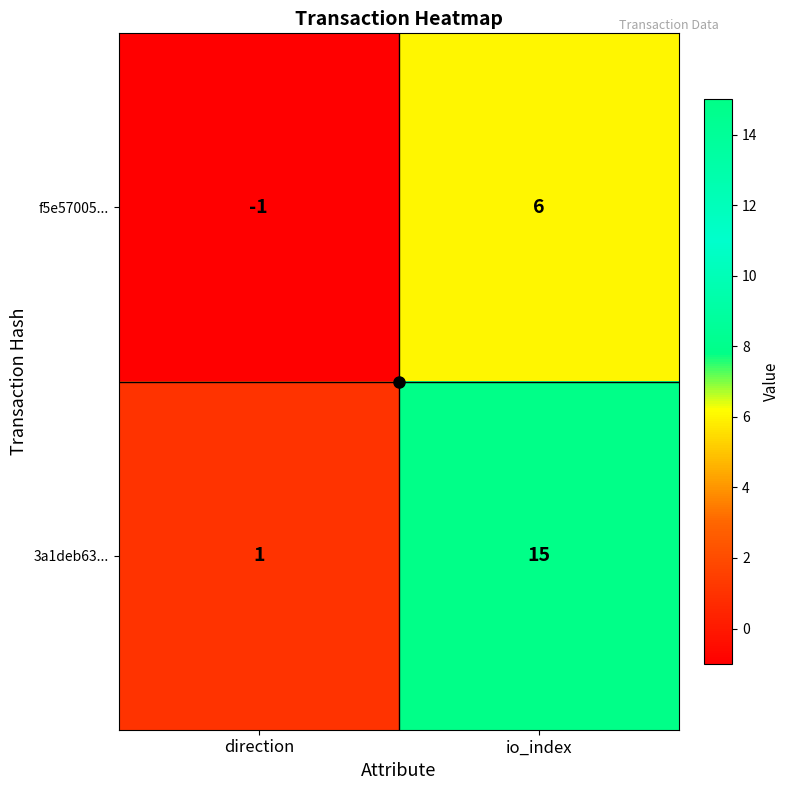

At direction, list the series in order from largest to smallest.

3a1deb63..., f5e57005...